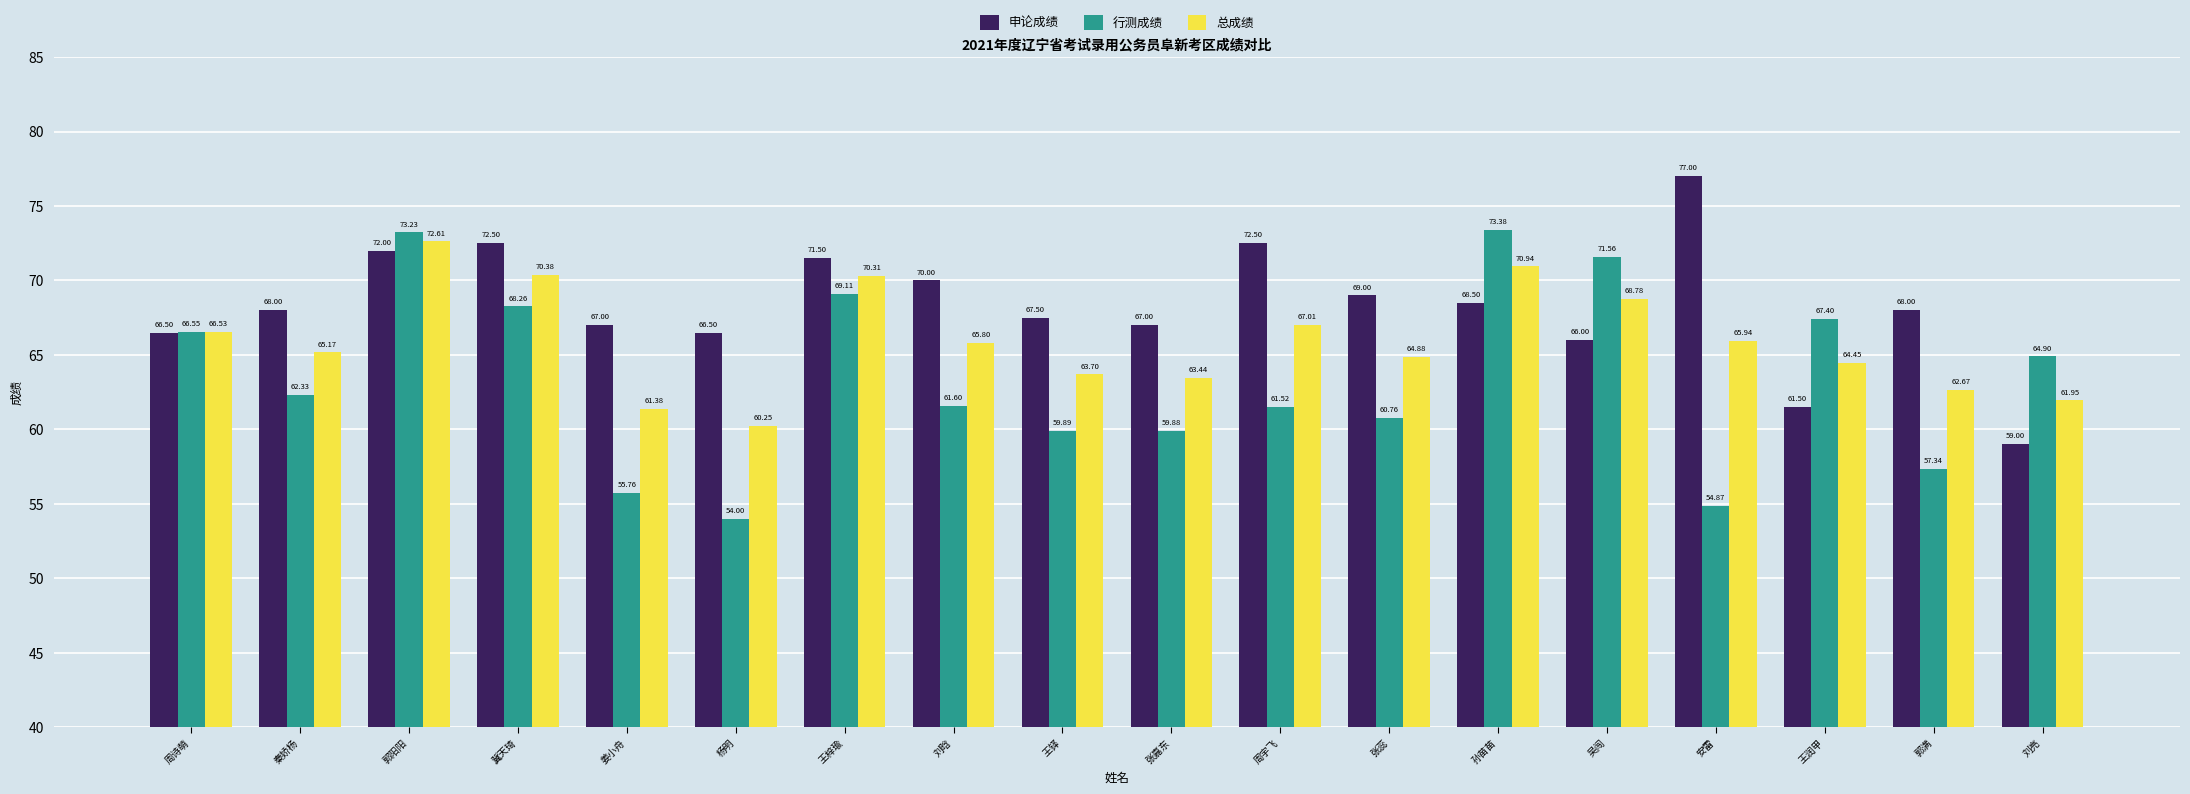

Where is 总成绩 nearest to the value 66?

安雷